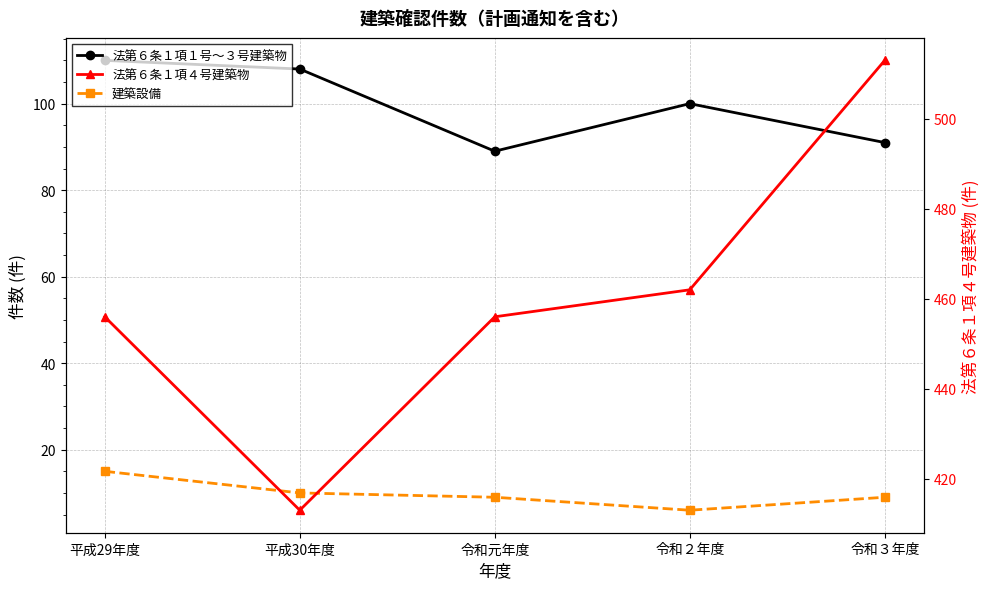

True or false: 法第６条１項１号～３号建築物 has a value of 100 at 令和２年度.

True